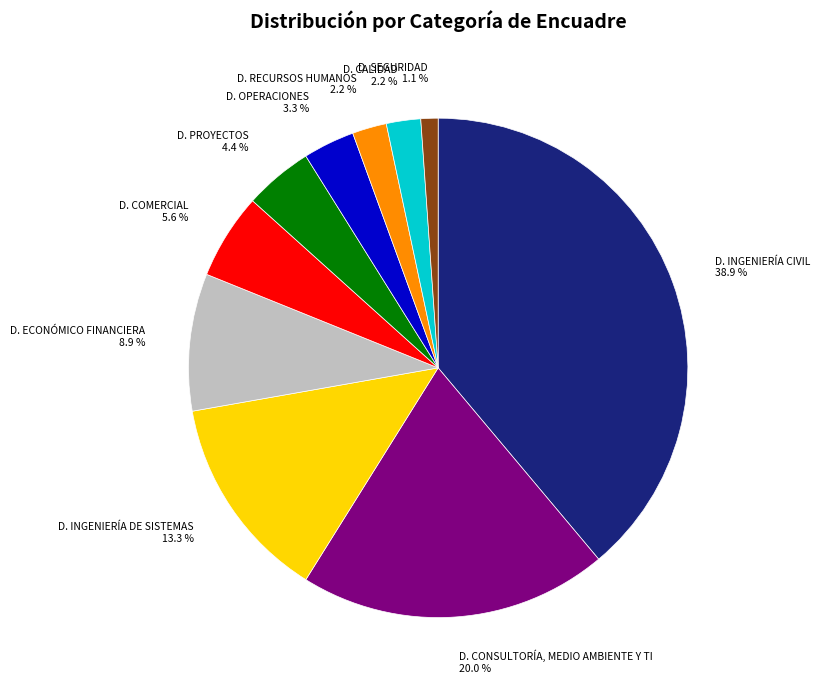

To the nearest percent, what is the difference between the D. OPERACIONES and D. SEGURIDAD slice percentages?

2%